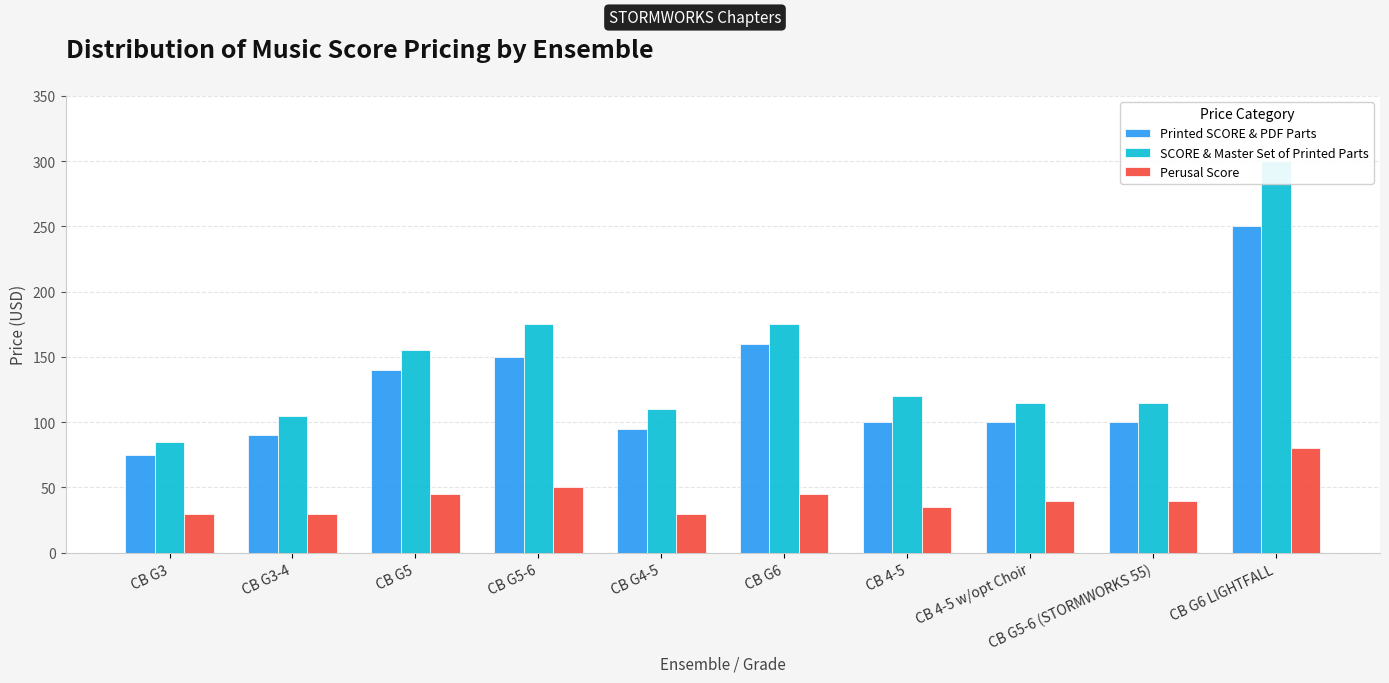

The Printed SCORE & PDF Parts series shows 36 at CB G3-4. True or false?

False